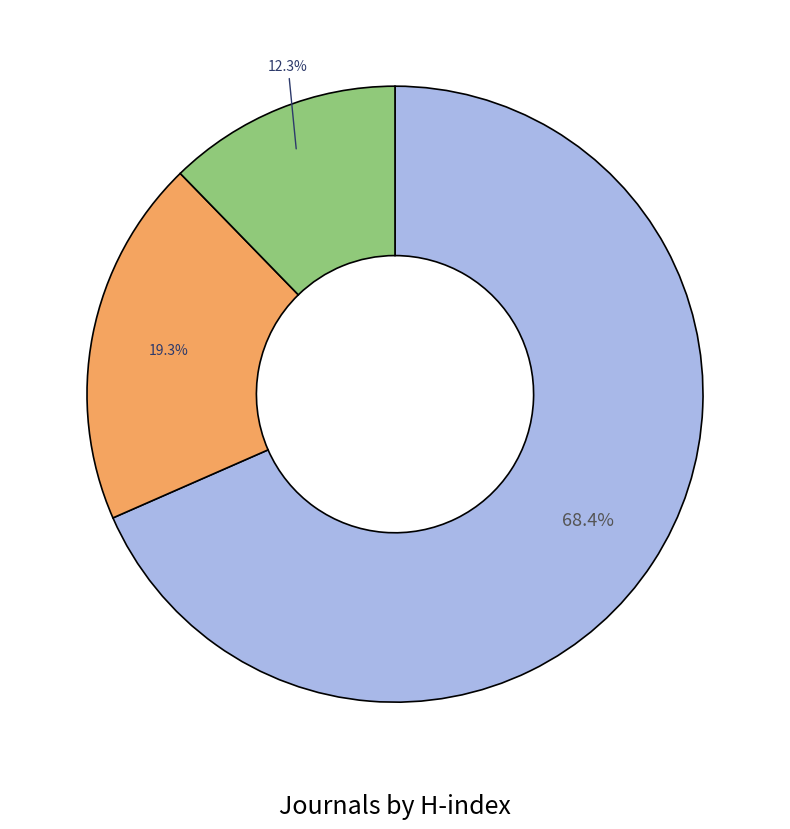

How many segments does this pie chart have?

3